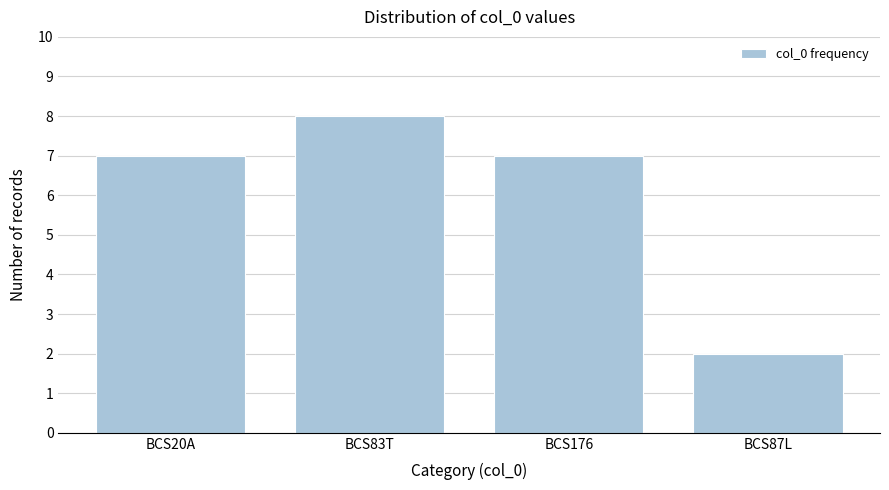

Reading right to left, extract all data points from this chart.

BCS87L=2	BCS176=7	BCS83T=8	BCS20A=7